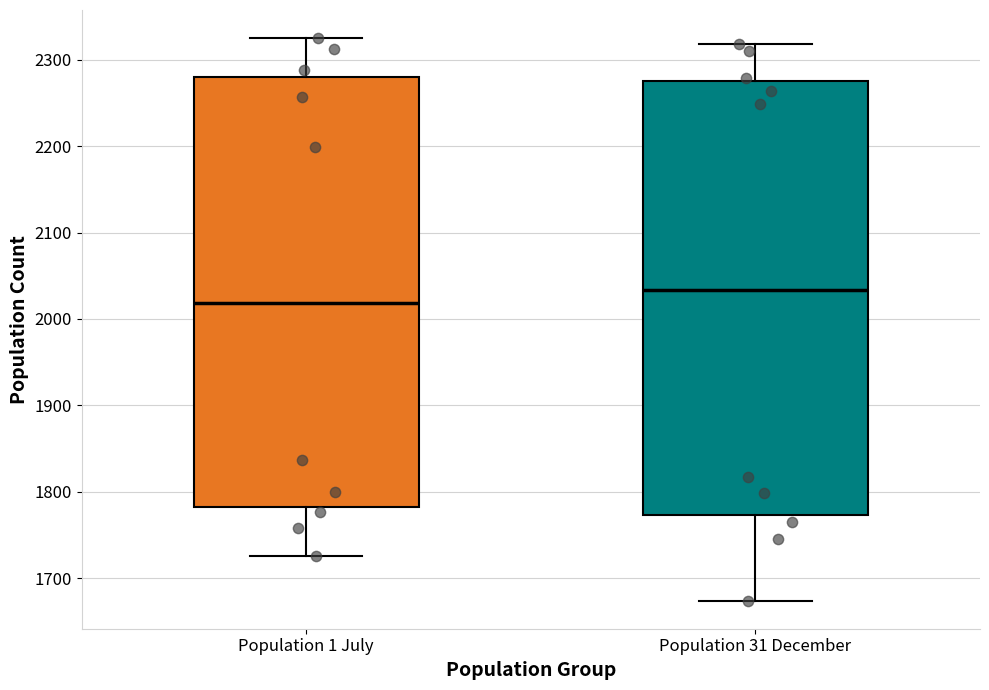

Reading left to right, transcribe this box plot: for each box, give where its median line is, the range the box spans, and where its two whiskers end, as read against the y-axis. The values are not printed on the chart, so give them approximately, as read against the axis.

Population 1 July: median 2020, box 1780 to 2280, whiskers 1730 to 2330
Population 31 December: median 2030, box 1770 to 2280, whiskers 1670 to 2320